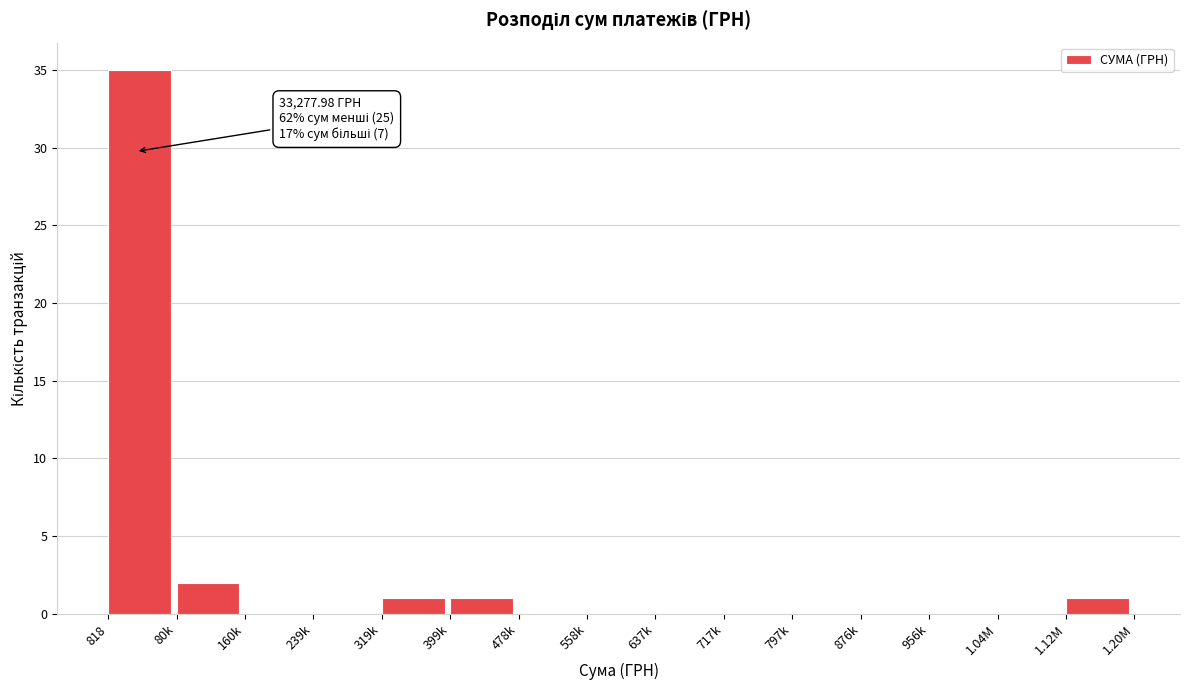

Reading left to right, what are all the values shown in this chart?

818=35	80k=2	160k=0	239k=0	319k=1	399k=1	478k=0	558k=0	637k=0	717k=0	797k=0	876k=0	956k=0	1.04M=0	1.12M=1